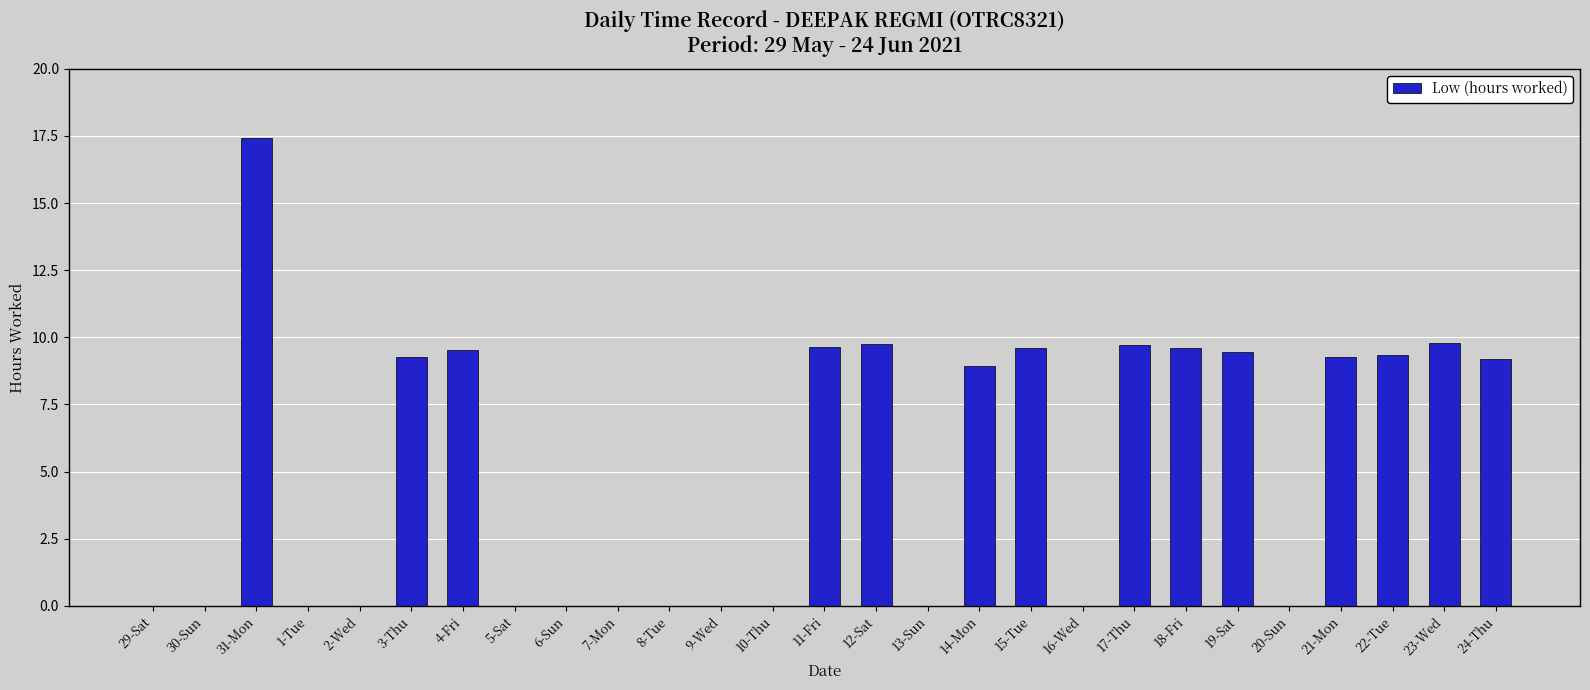

Where is the data nearest to the value 8?

14-Mon